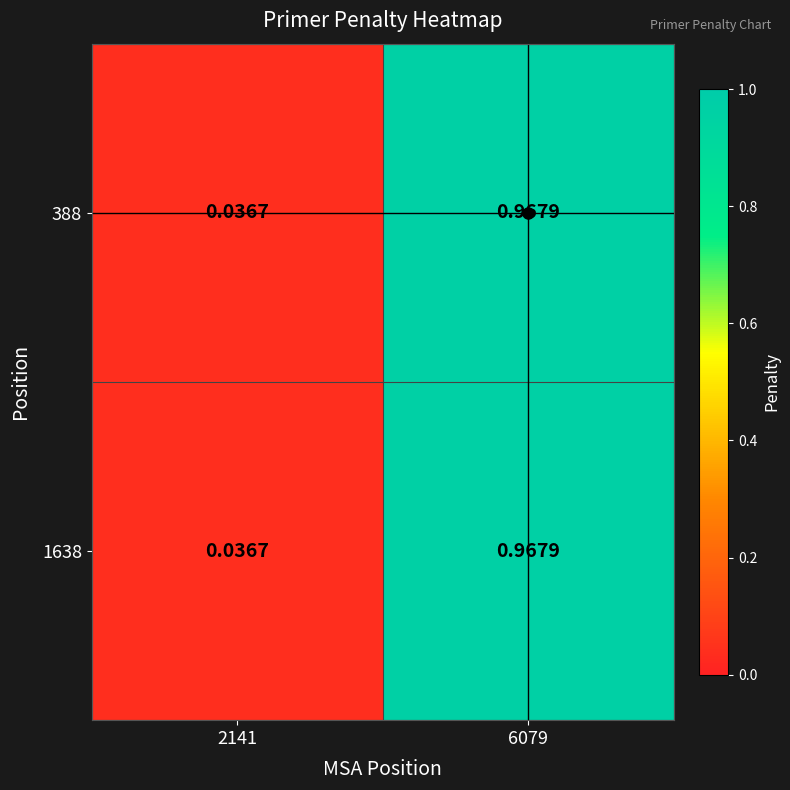

Is the value of 388 at 6079 greater than the value of 1638 at 2141?

Yes